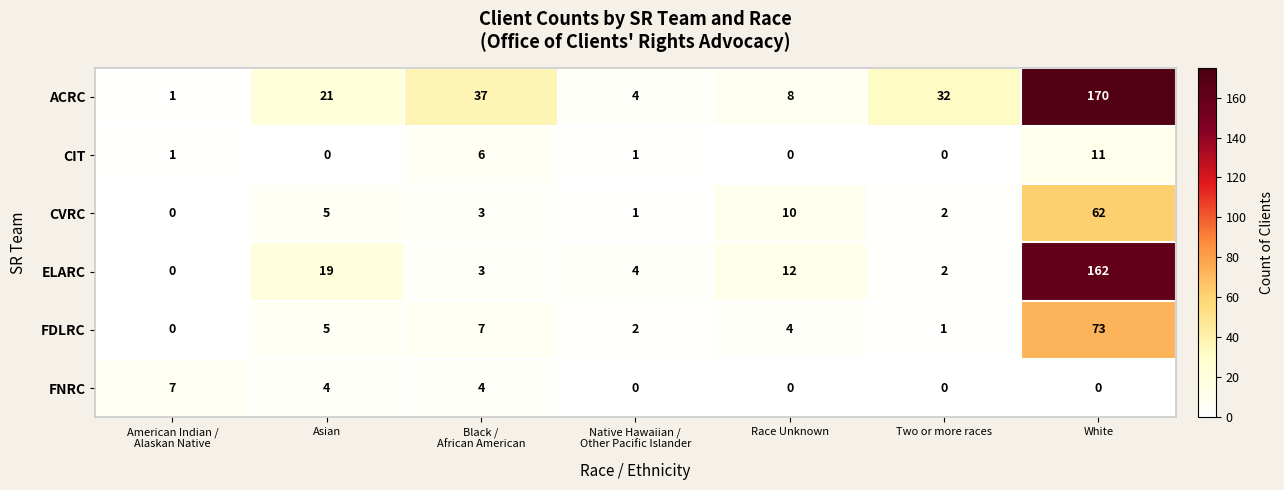

What is the difference between the second highest and minimum values in the CIT series?

6